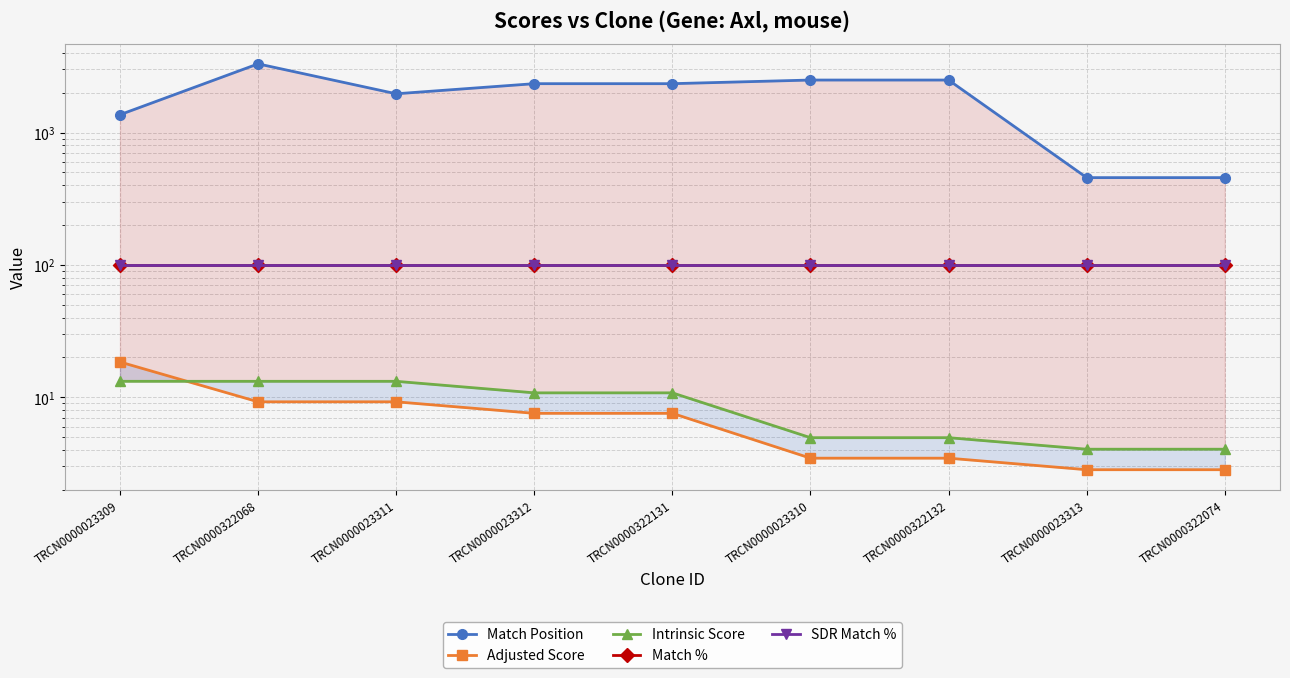

List the labels in order of Match % value, largest first.

TRCN0000023309, TRCN0000322068, TRCN0000023311, TRCN0000023312, TRCN0000322131, TRCN0000023310, TRCN0000322132, TRCN0000023313, TRCN0000322074